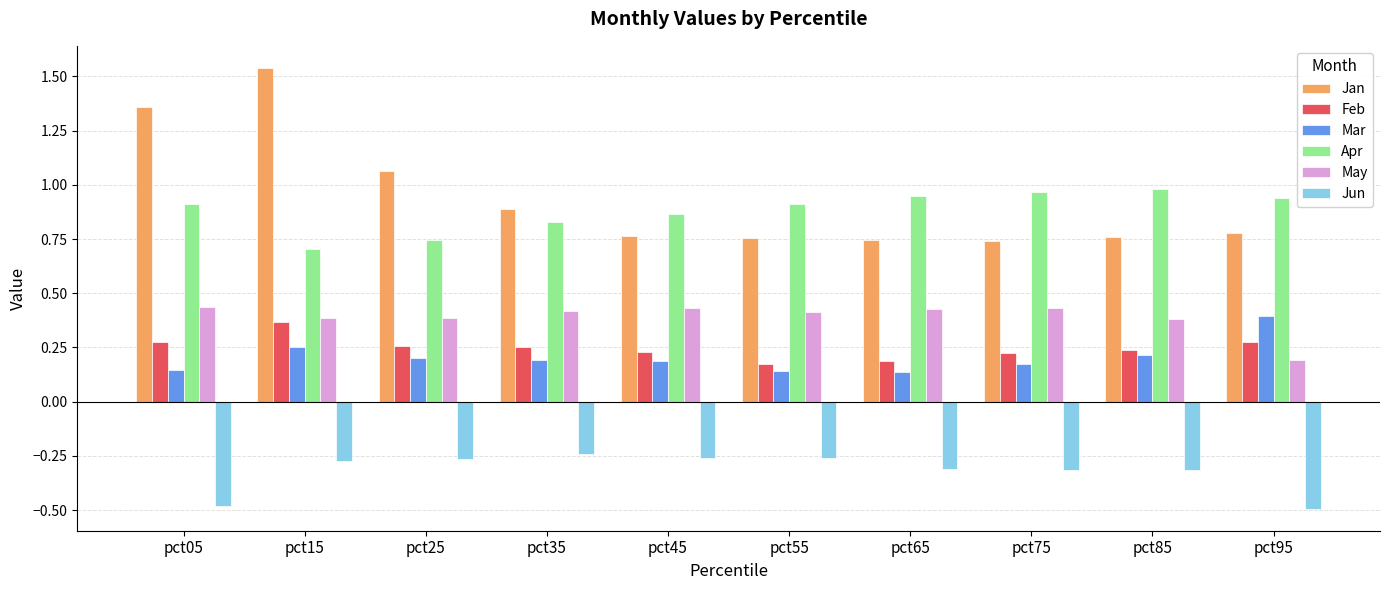

What is the sum of the Jun values at pct45 and pct55?

-0.5